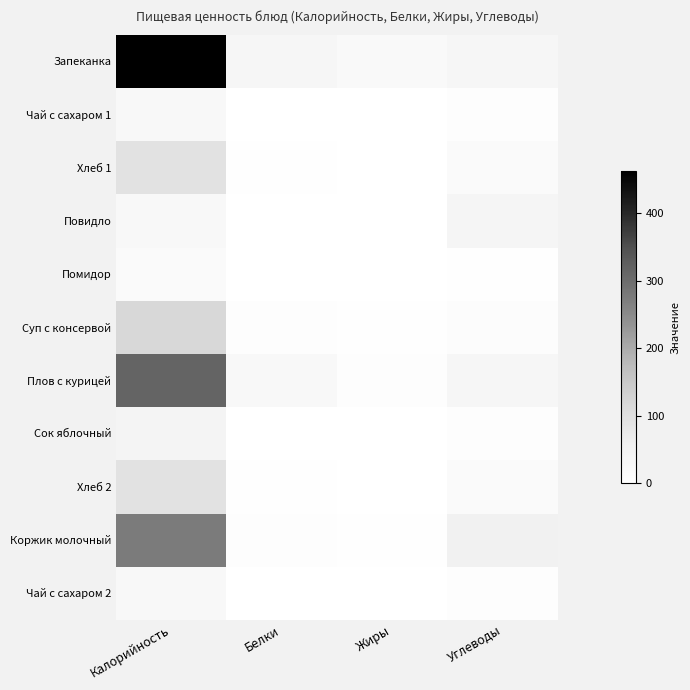

Which series has the largest total across all categories?

Запеканка